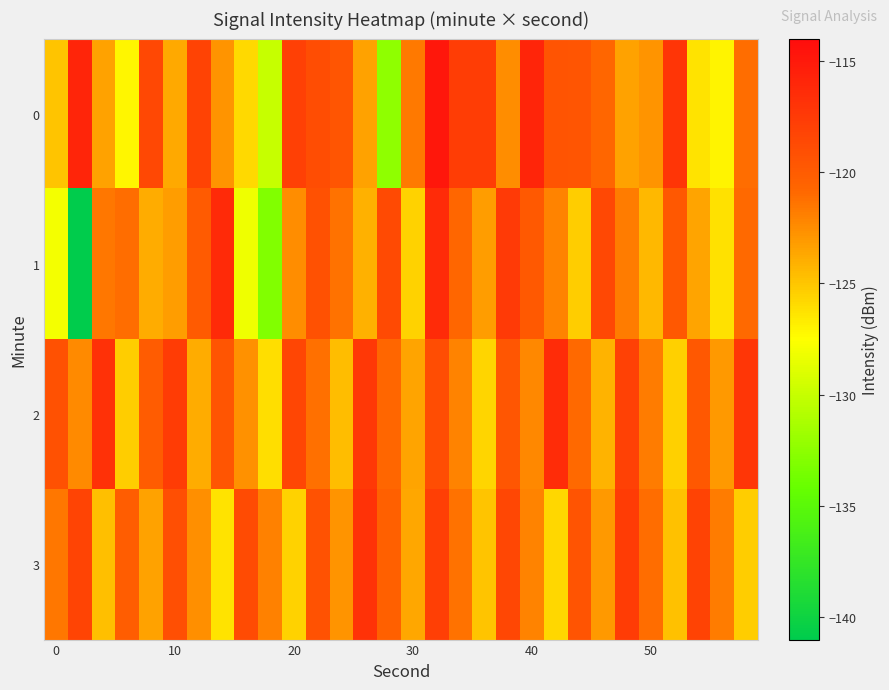

Which series has the largest total across all categories?

2